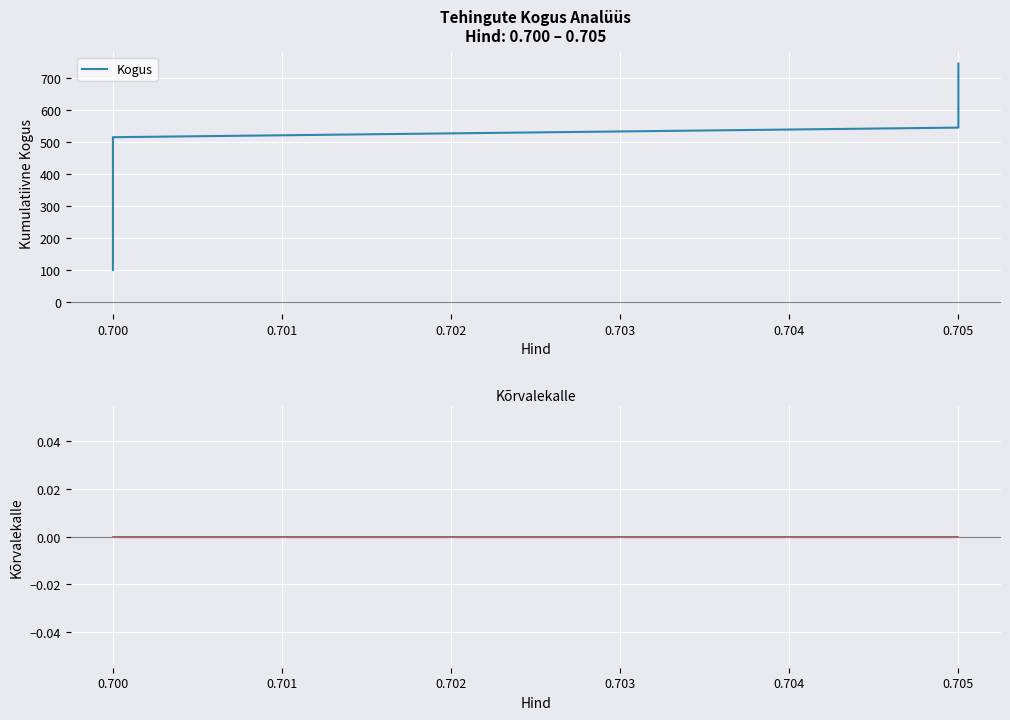

At how many categories does at least one series exceed 197?

4